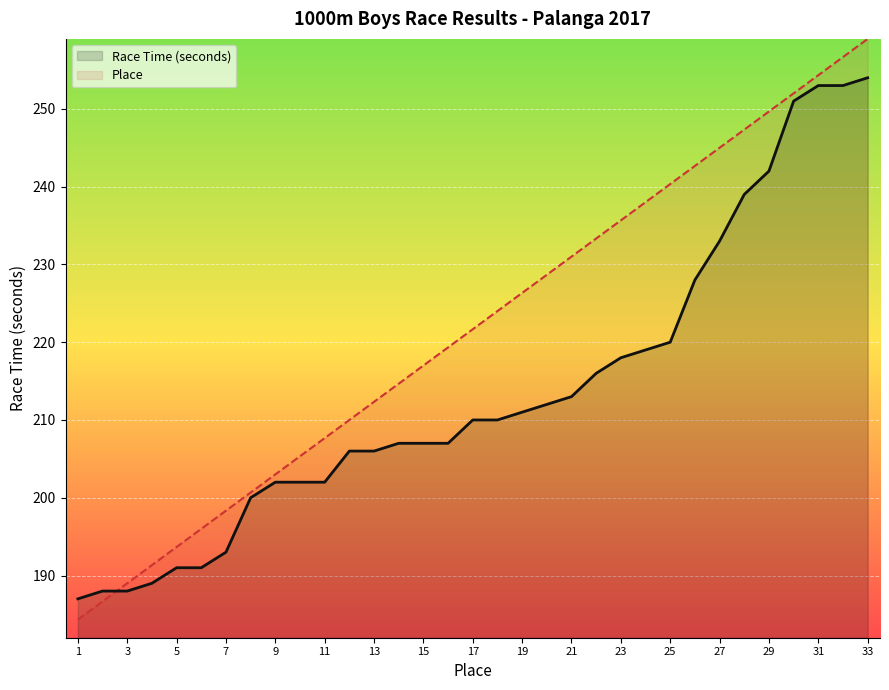

Reading left to right, extract all data points from this chart.

Race Time (seconds): 187.0	188.0	188.0	189.0	191.0	191.0	193.0	200.0	202.0	202.0	202.0	206.0	206.0	207.0	207.0	207.0	210.0	210.0	211.0	212.0	213.0	216.0	218.0	219.0	220.0	228.0	233.0	239.0	242.0	251.0	253.0	253.0	254.0
Place: 184.3	186.7	189.0	191.3	193.7	196.0	198.3	200.7	203.0	205.3	207.7	210.0	212.3	214.7	217.0	219.3	221.7	224.0	226.3	228.7	231.0	233.3	235.7	238.0	240.3	242.7	245.0	247.3	249.7	252.0	254.3	256.7	259.0